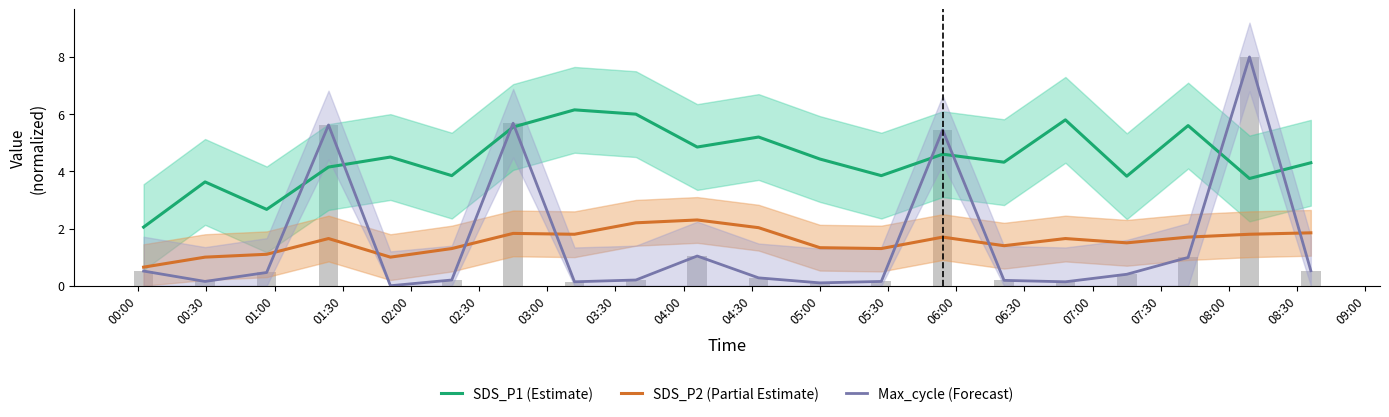

At how many categories does at least one series exceed 1?

20